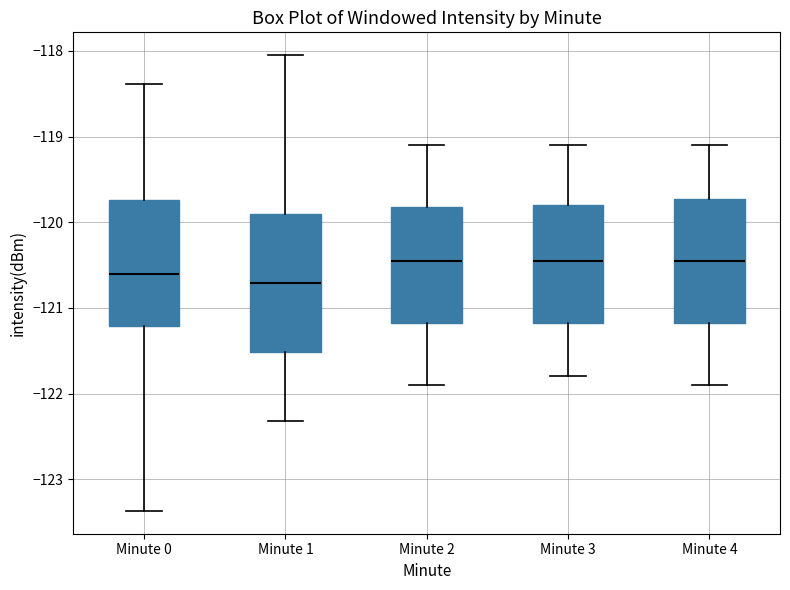

Which box's median line is the lowest?

Minute 1